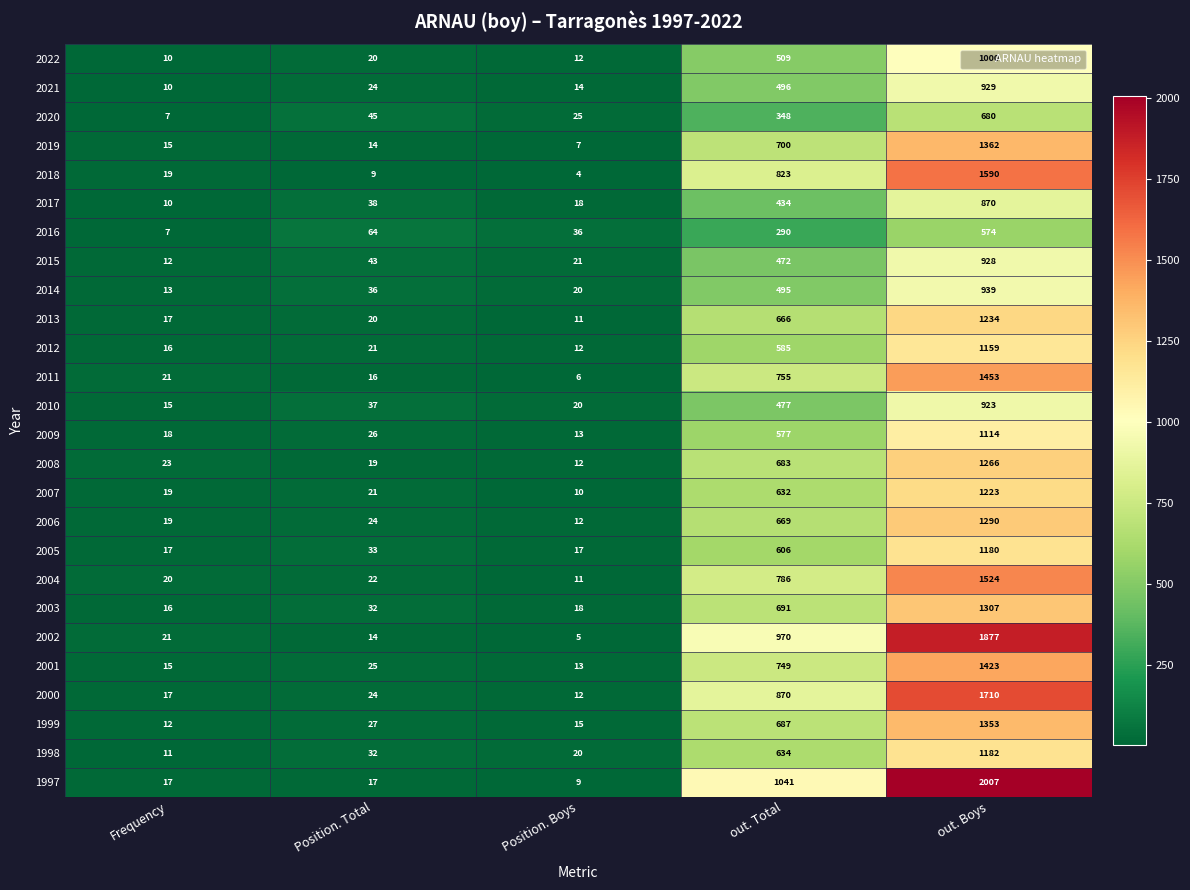

Which series changed the most between Position. Total and out. Boys?

1997